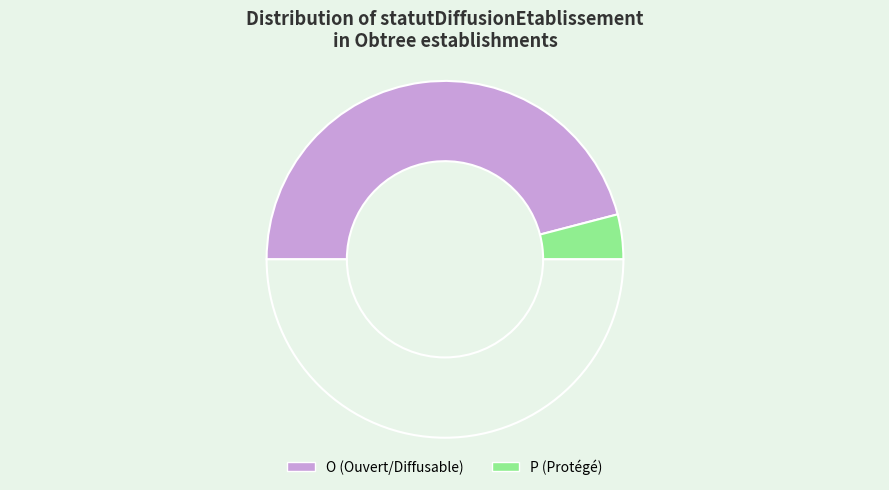

To the nearest percent, what is the average slice percentage?

50%